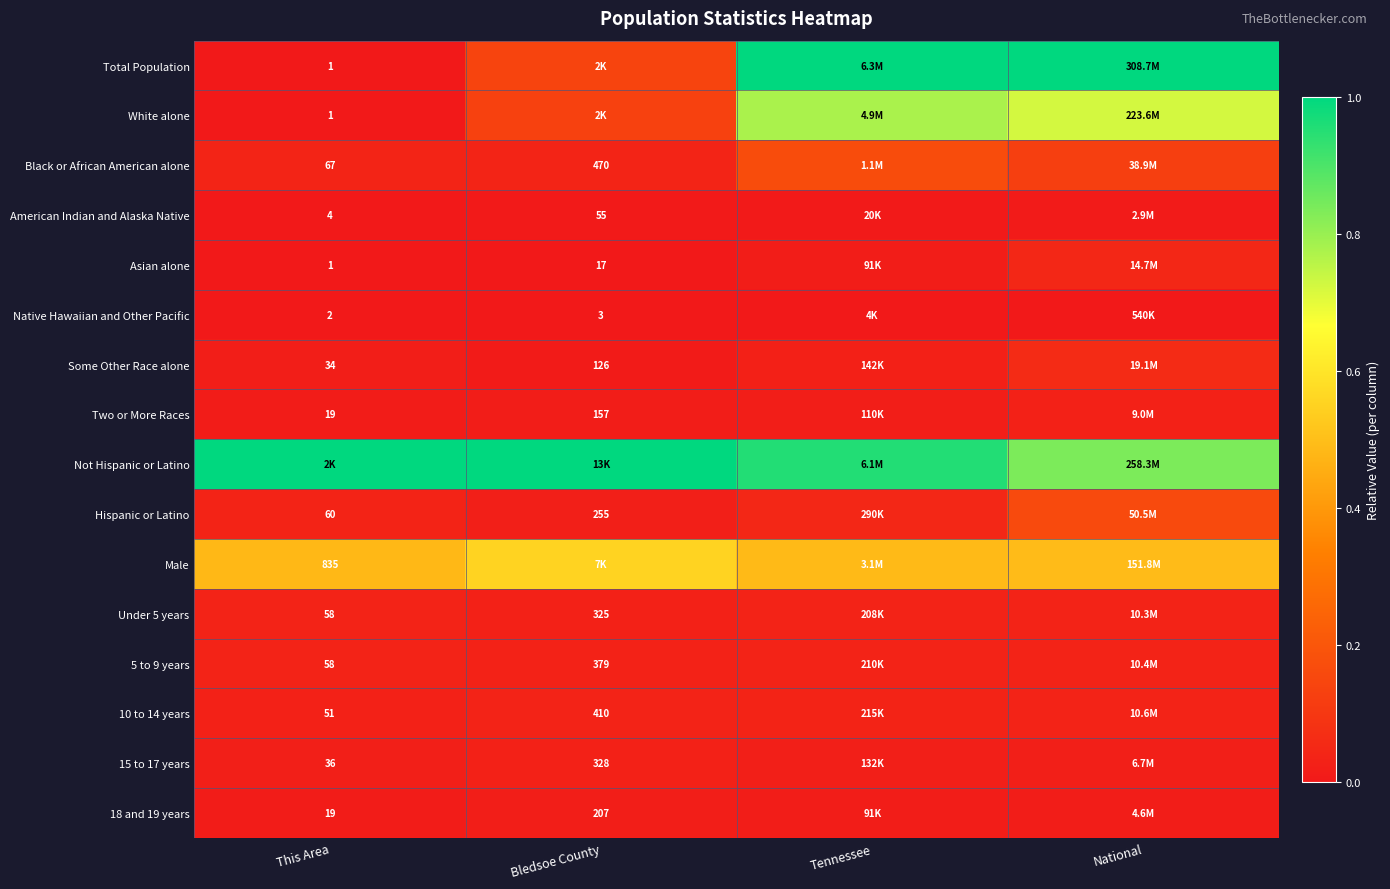

What is the difference between the highest and lowest values at Tennessee?

1.0